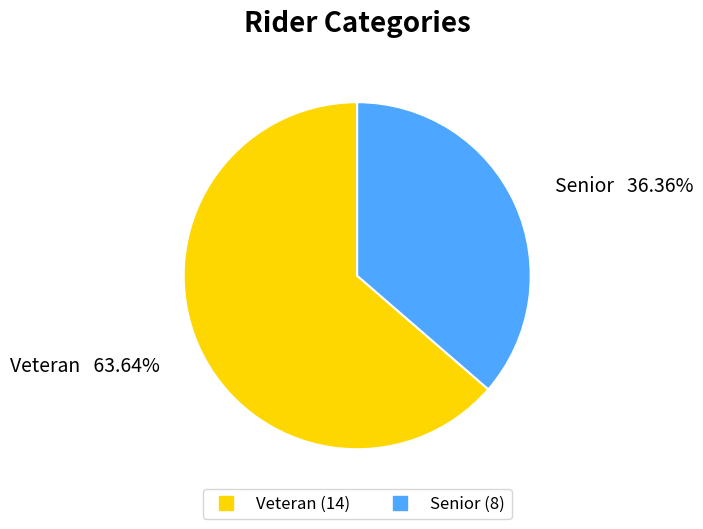

True or false: Senior accounts for 36% of the total.

True